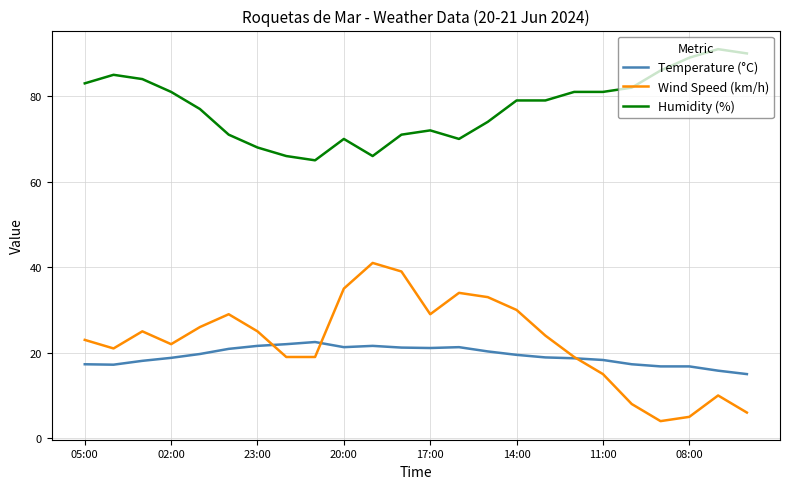

True or false: Humidity (%) and Temperature (°C) cross at least once.

False